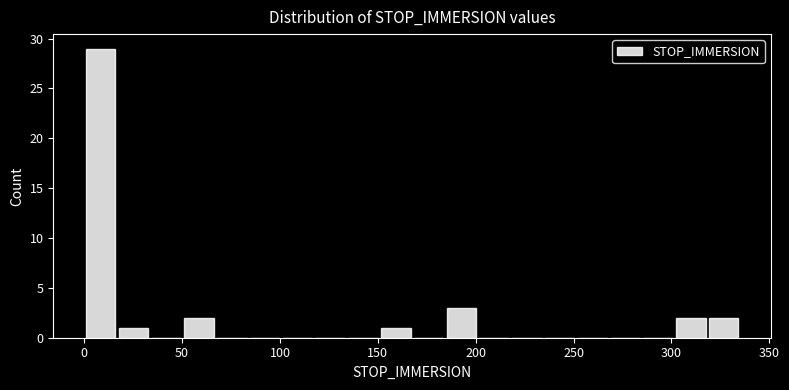

Around what value on the x-axis is the tallest bar? Give the approximate position of its centre, as read against the axis.

10